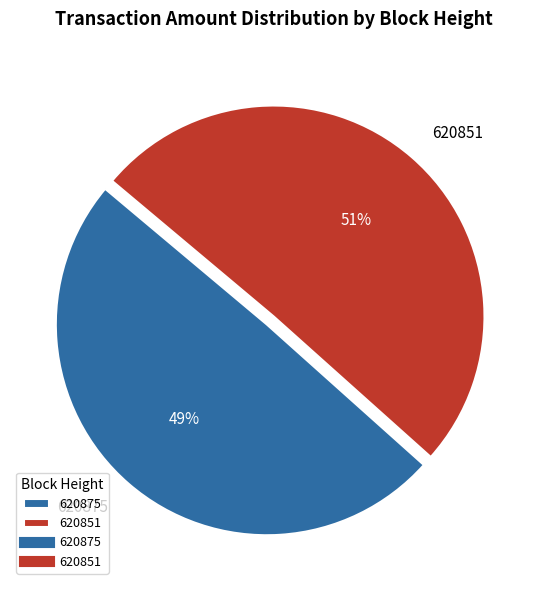

Combined, do 620851 and 620875 account for over 50%?

Yes